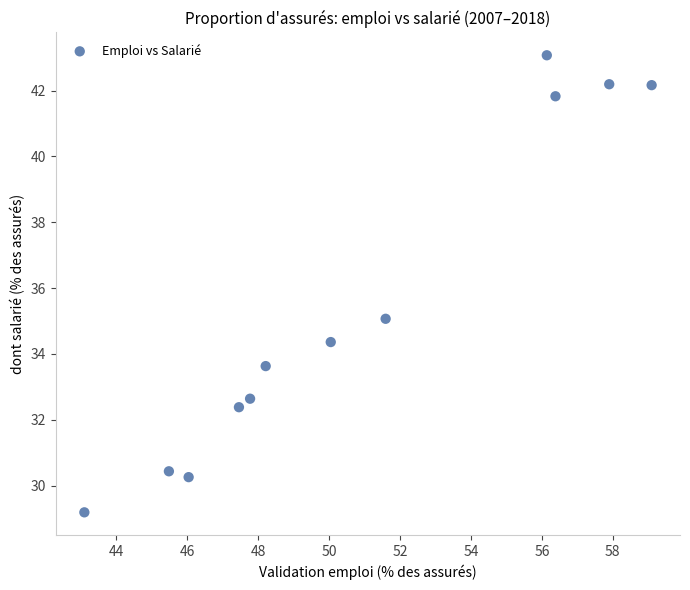

What is the range of X values (max minus min)?

16.0